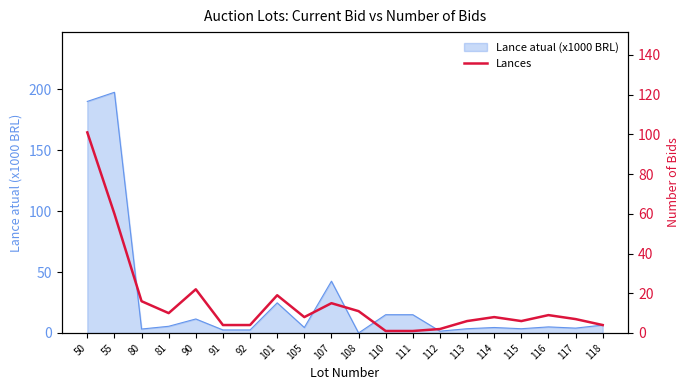

True or false: Lance atual (x1000 BRL) has a value of 5.5 at 81.

True